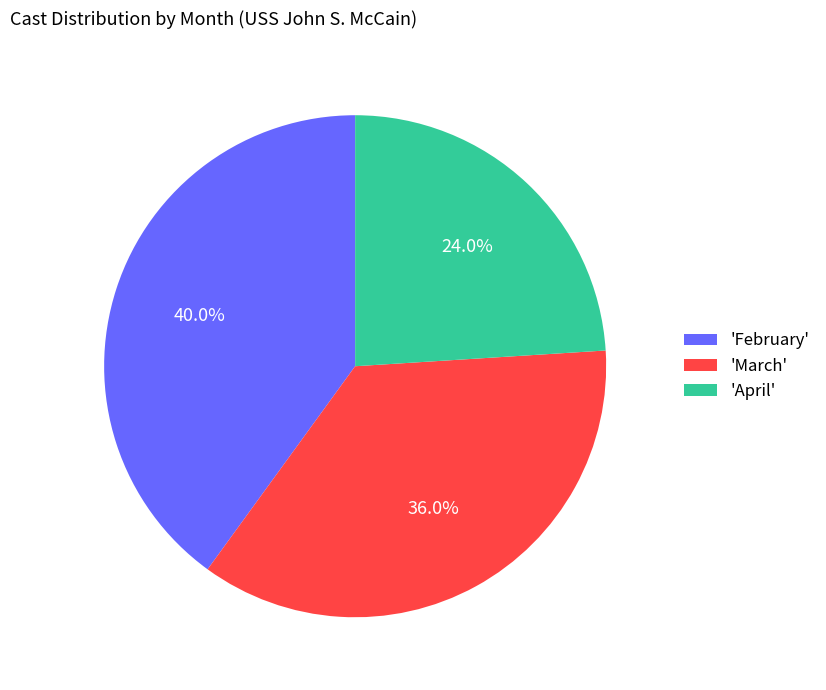

What is the largest slice in the pie chart?

'February'